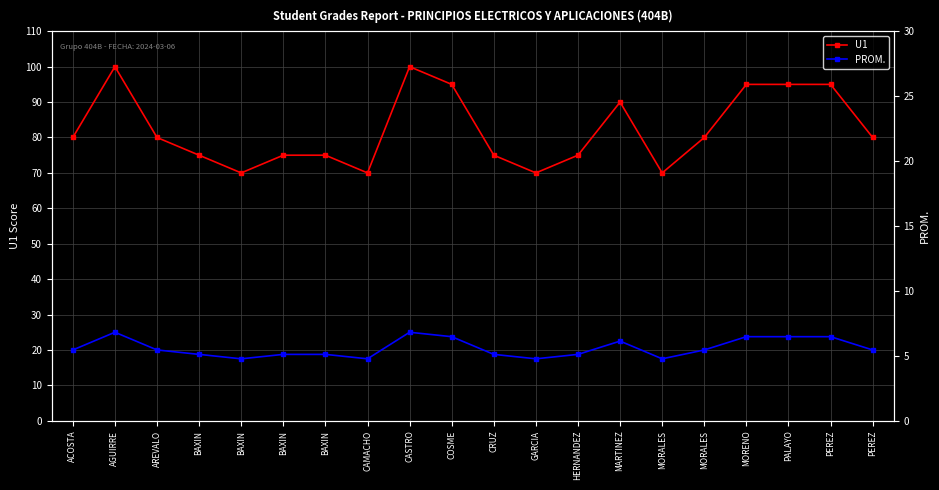

Is this an area chart (filled region under the line)?

No